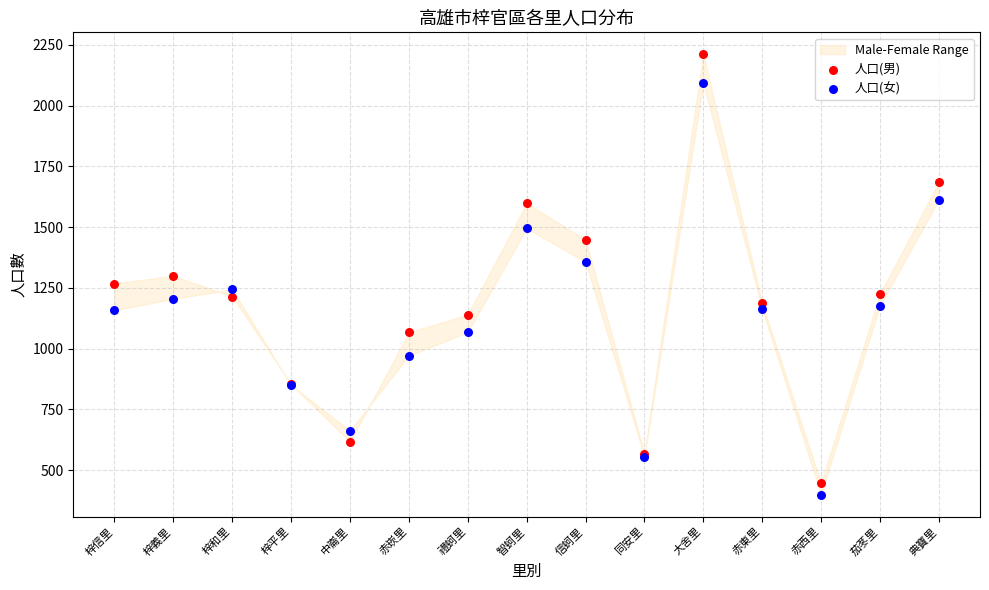

Which series reaches the maximum Y coordinate?

人口(男)